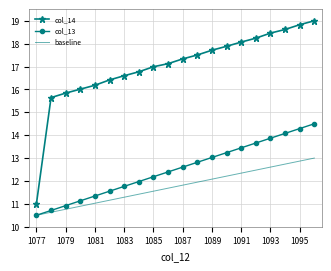

What is the maximum value shown in the chart?

19.0